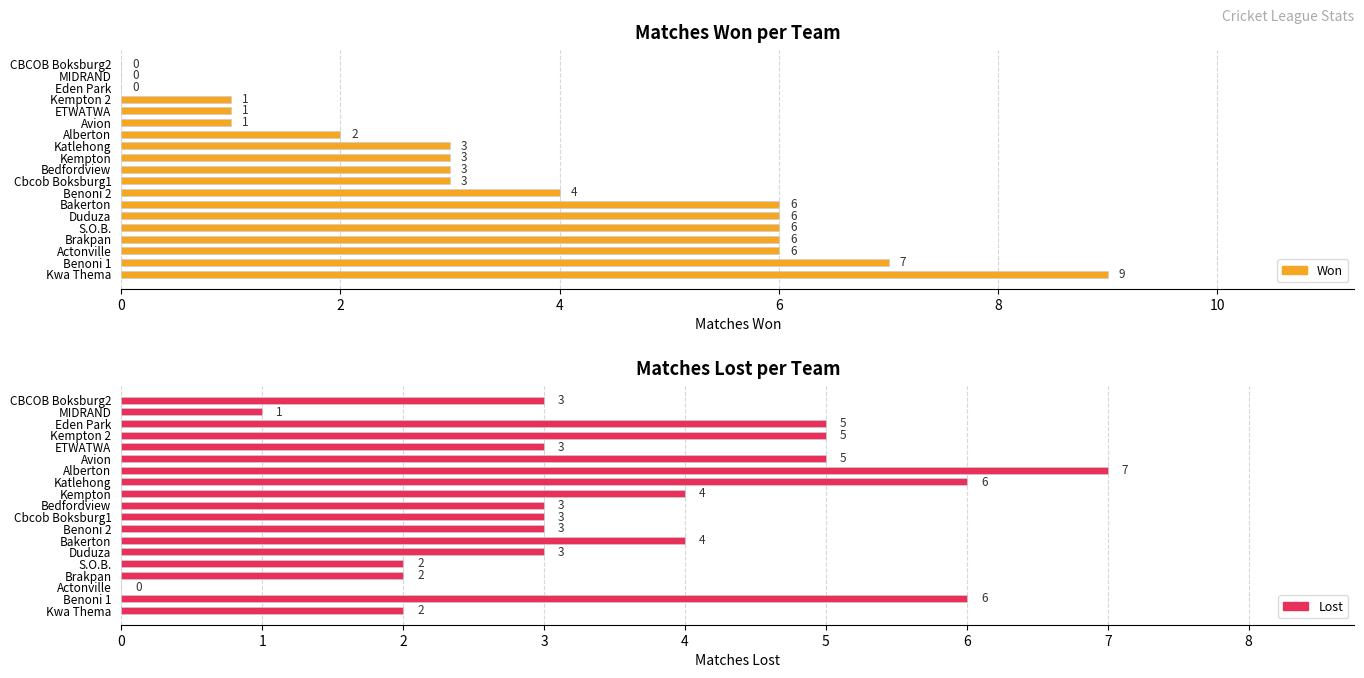

What is the difference between the second highest and second lowest values in the Won series?

7